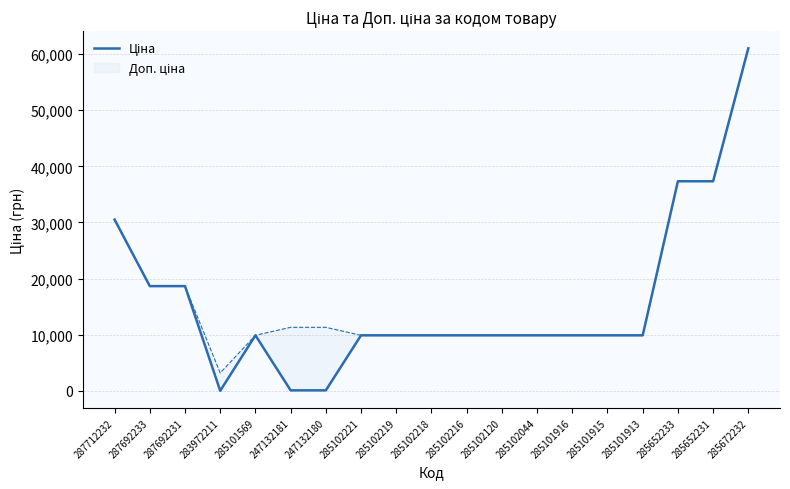

Reading left to right, transcribe all the data shown in this chart.

287712232=30512.3	287692233=18671.5	287692231=18671.5	283972211=32.0	285101569=9908.5	247132181=113.3	247132180=113.3	285102221=9908.5	285102219=9908.5	285102218=9908.5	285102216=9908.5	285102120=9908.5	285102044=9908.5	285101916=9908.5	285101915=9908.5	285101913=9908.5	285652233=37343.0	285652231=37343.0	285672232=61024.7